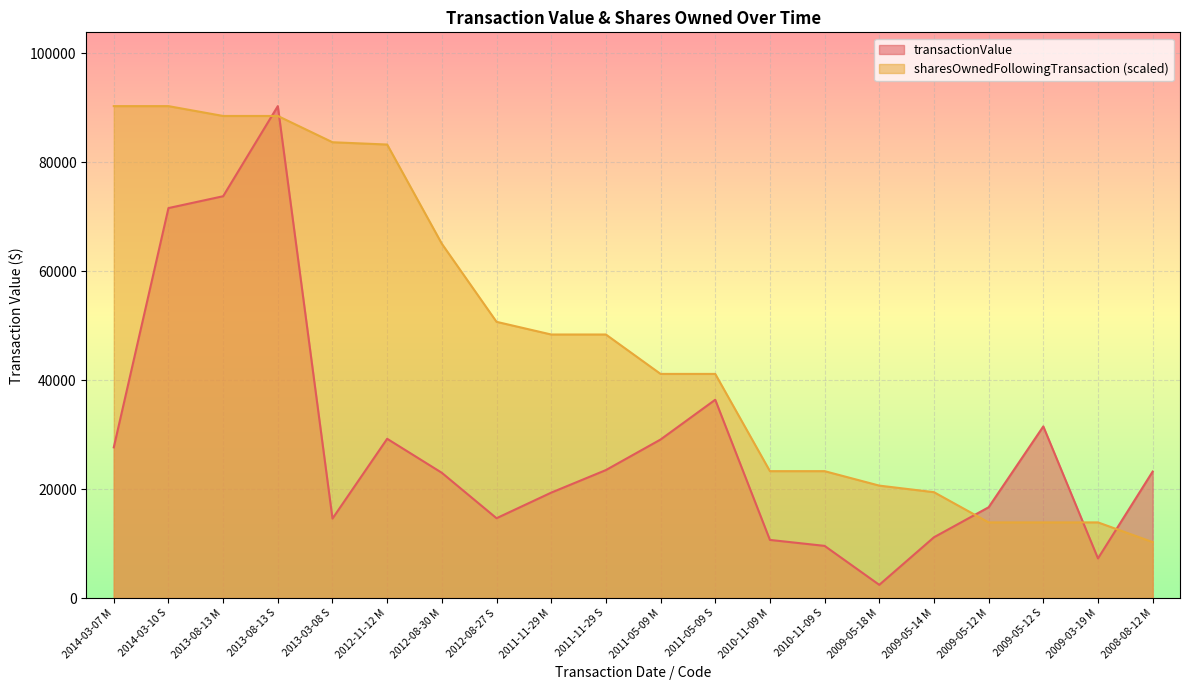

Is the value of transactionValue at 2012-11-12 M greater than the value of sharesOwnedFollowingTransaction at 2010-11-09 M?

Yes